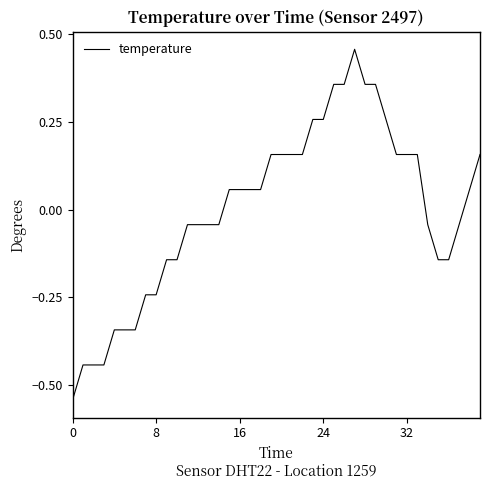

What is the difference between the maximum and minimum values?

1.0